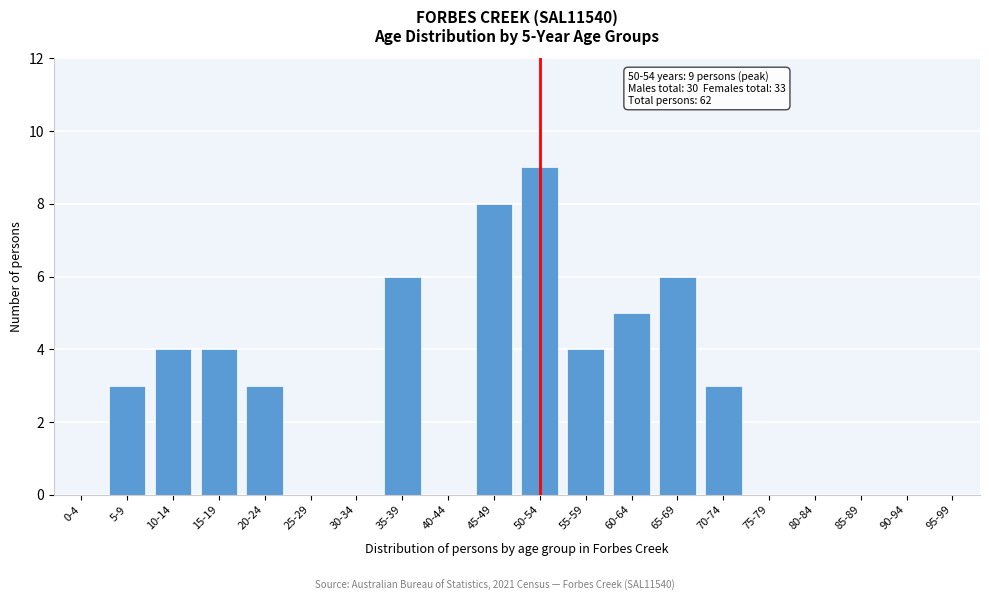

Reading left to right, extract all data points from this chart.

0-4=0	5-9=3	10-14=4	15-19=4	20-24=3	25-29=0	30-34=0	35-39=6	40-44=0	45-49=8	50-54=9	55-59=4	60-64=5	65-69=6	70-74=3	75-79=0	80-84=0	85-89=0	90-94=0	95-99=0